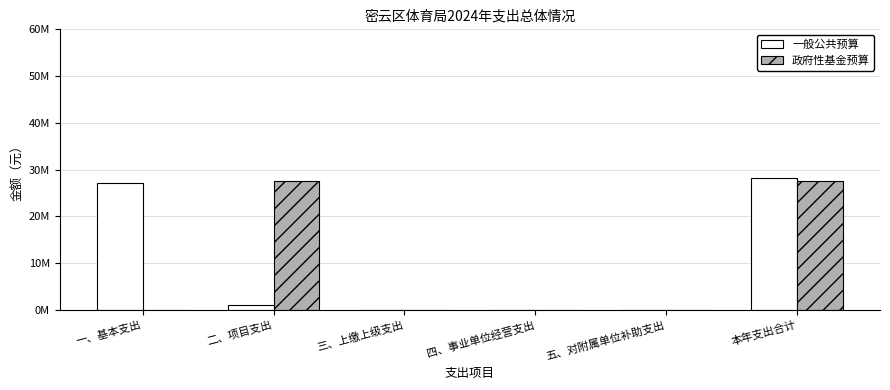

At which category does the chart reach its minimum across all series?

三、上缴上级支出